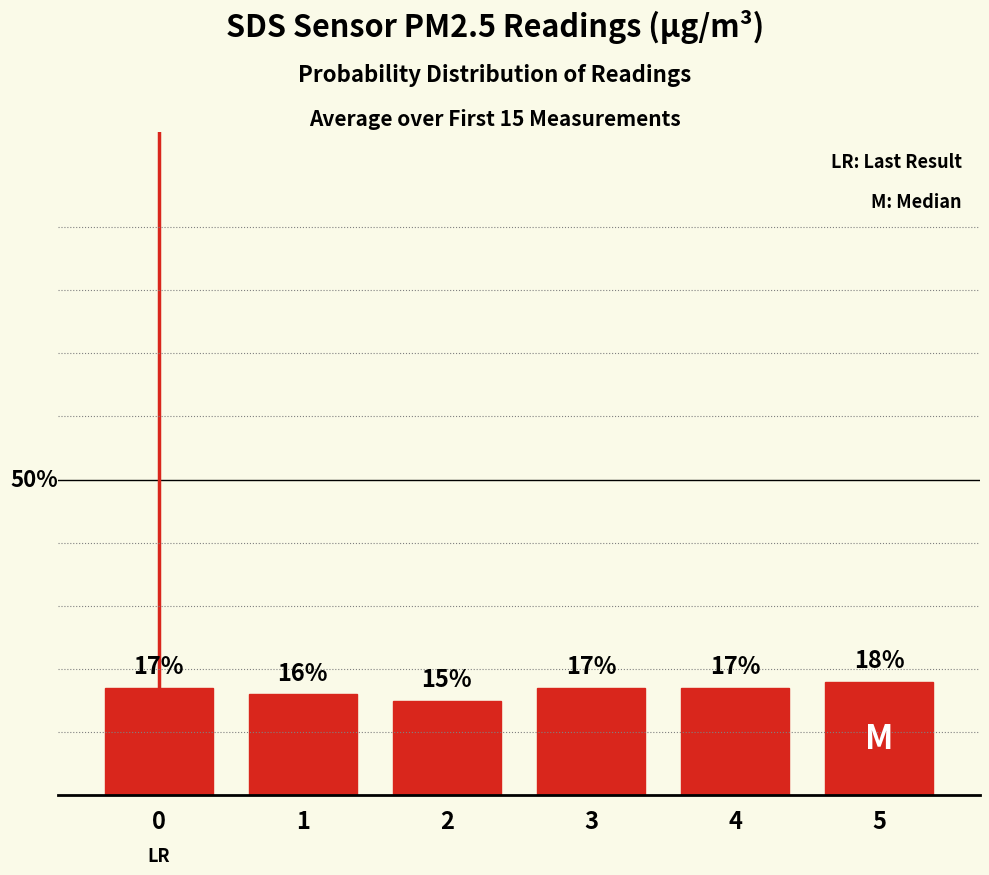

Are the bars horizontal?

No